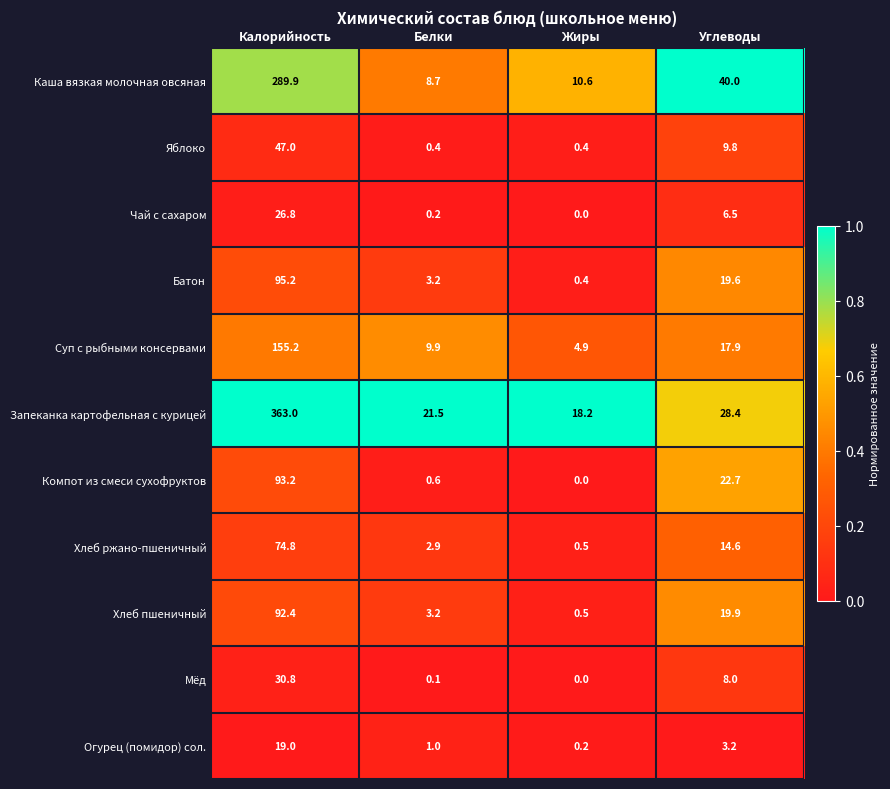

At Углеводы, list the series in order from largest to smallest.

Каша вязкая молочная овсяная, Запеканка картофельная с курицей, Компот из смеси сухофруктов, Хлеб пшеничный, Батон, Суп с рыбными консервами, Хлеб ржано-пшеничный, Яблоко, Мёд, Чай с сахаром, Огурец (помидор) сол.